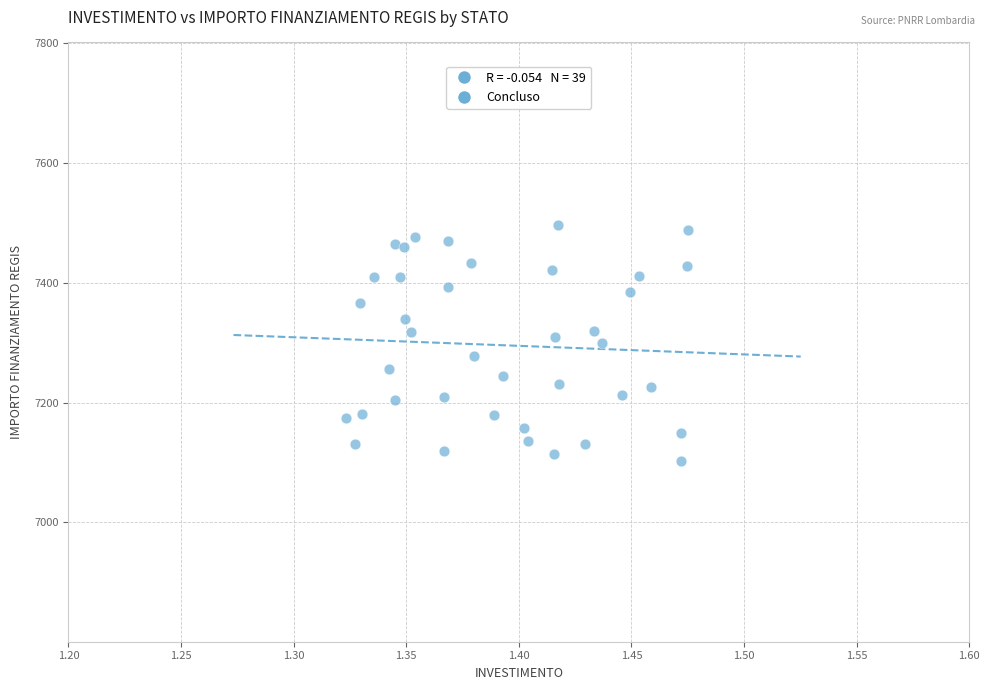

What is the range of Y values (max minus min)?

392.5